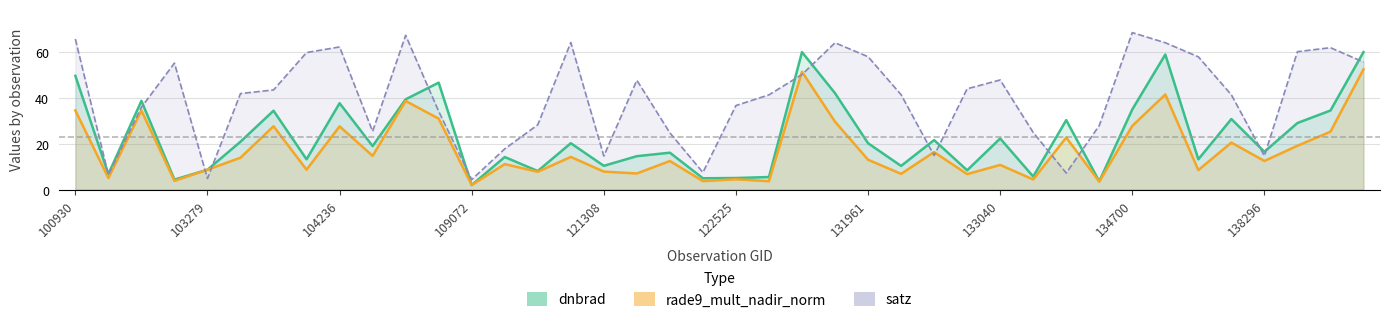

True or false: rade9_mult_nadir_norm and dnbrad intersect in this chart.

False